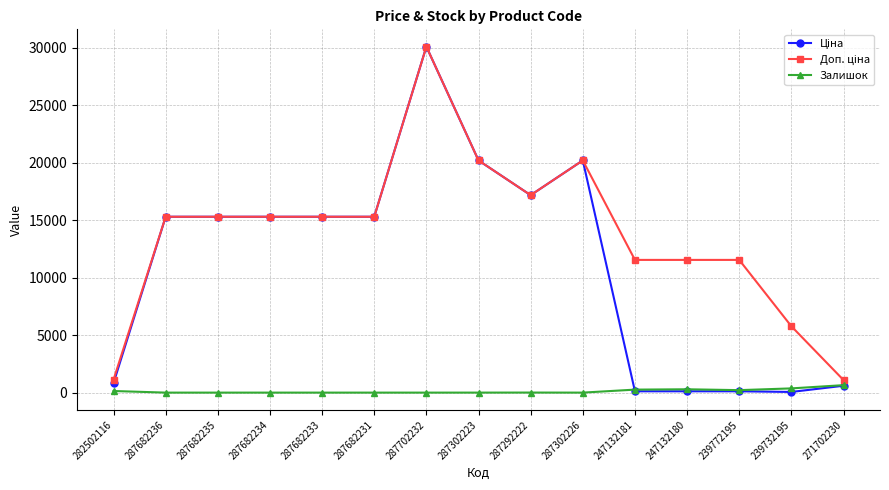

At how many categories does at least one series exceed 15619?

4